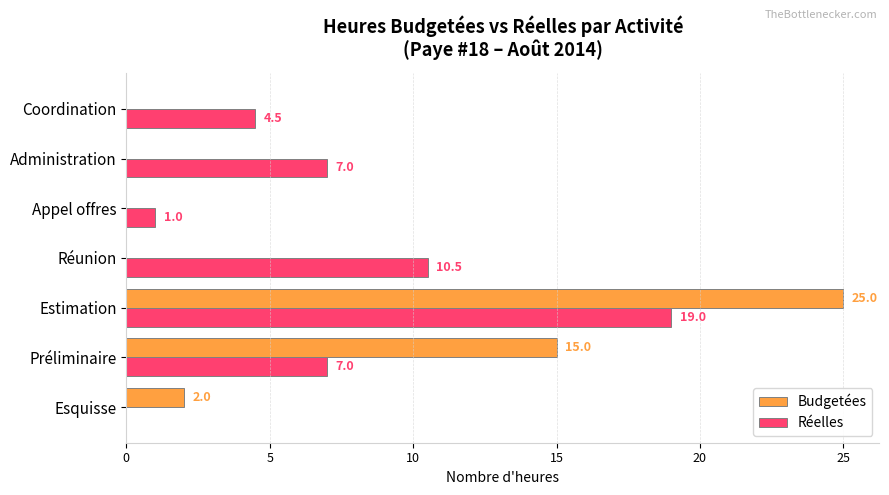

Is the value of Réelles at Esquisse greater than the value of Budgetées at Estimation?

No